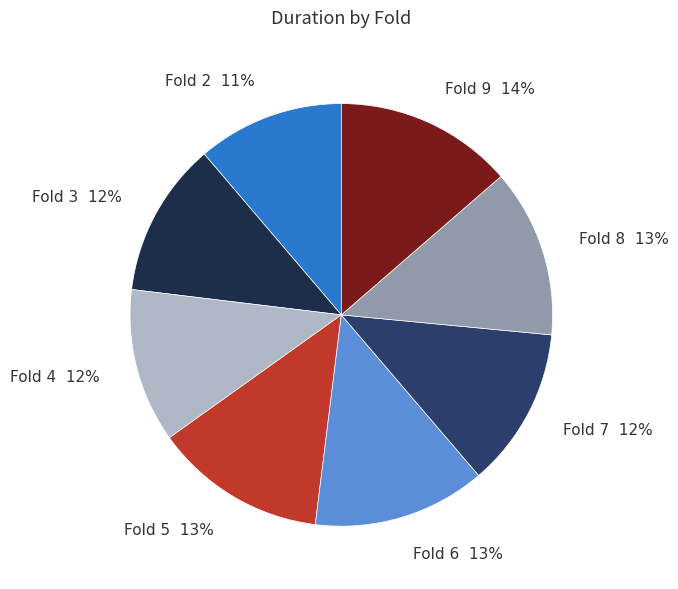

How many segments does this pie chart have?

8